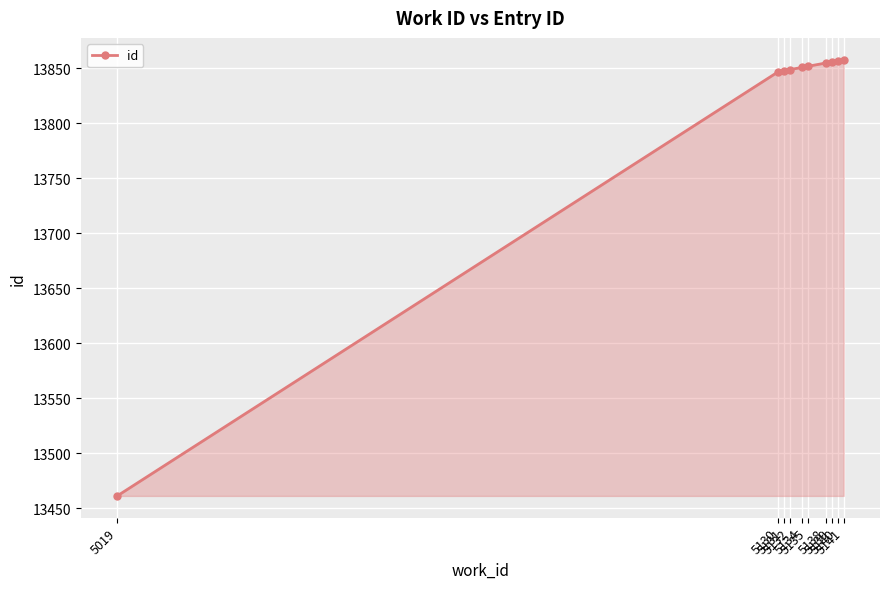

What is the value of the 2nd point from the left?

13847